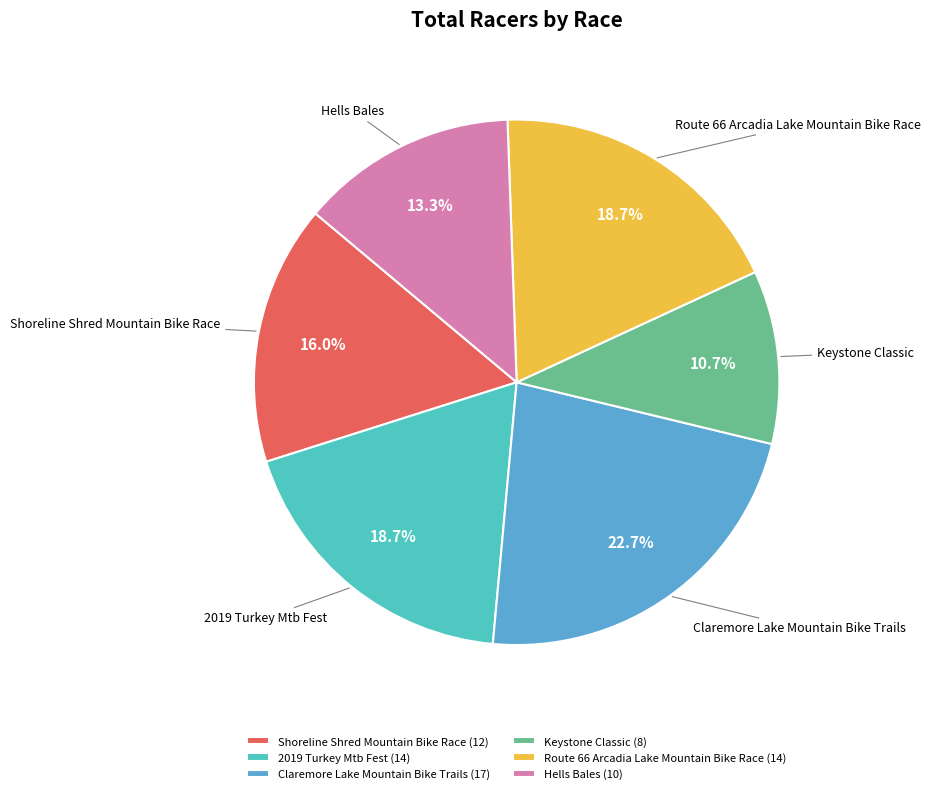

Combined, do Shoreline Shred Mountain Bike Race and Keystone Classic account for over 50%?

No